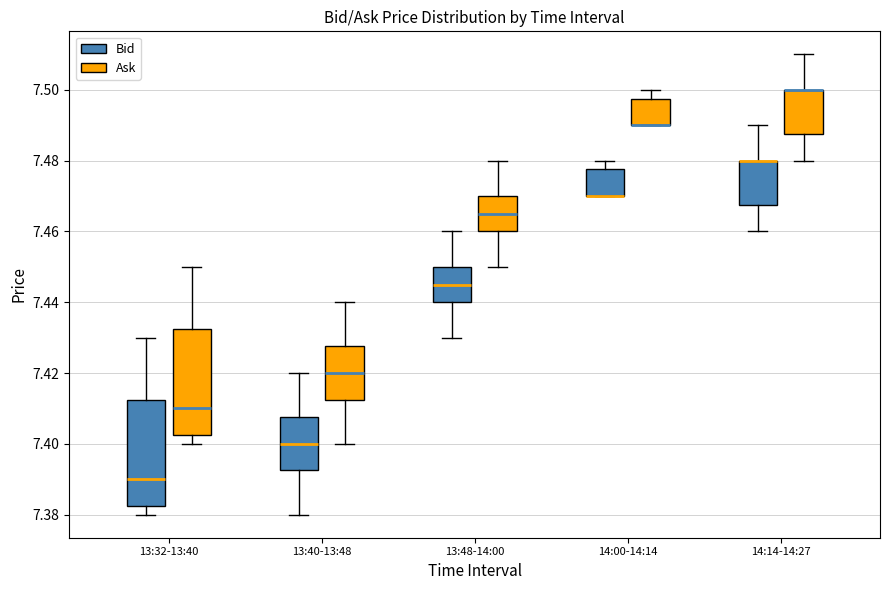

Where is the upper edge of the box for 13:40-13:48 (Bid) on the y-axis? The values are not printed on the chart, so give them approximately, as read against the axis.

7.408